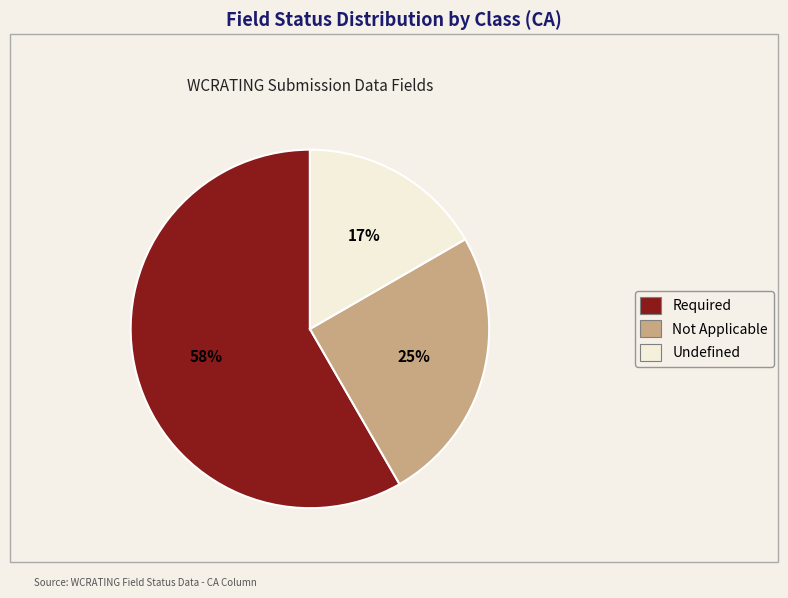

Does any single category account for the majority?

Yes